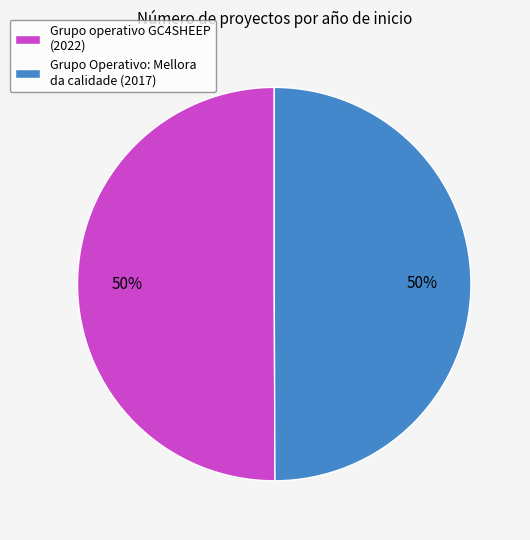

Count the number of slices in the pie.

2